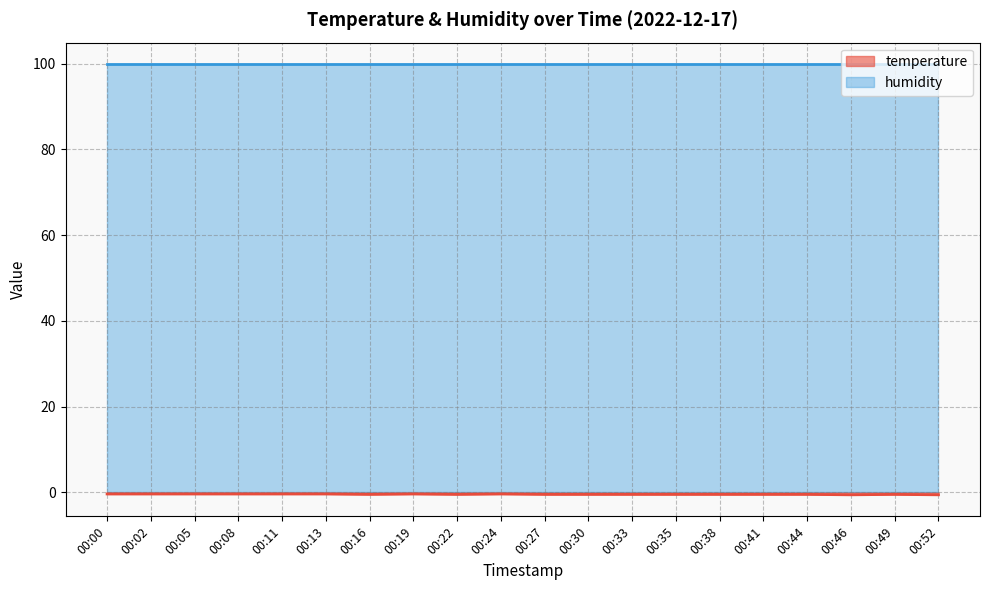

What is the smallest value displayed?

-0.6